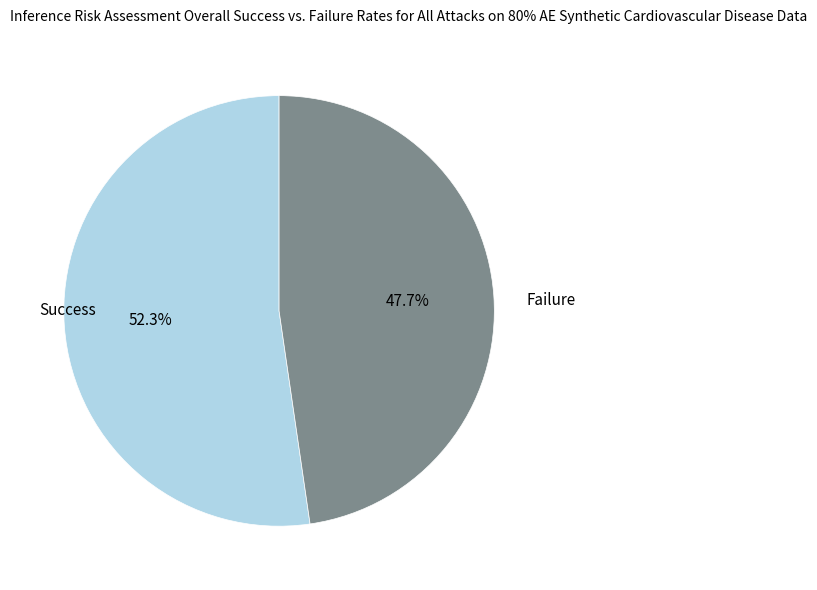

What is the smallest slice in the pie chart?

Failure